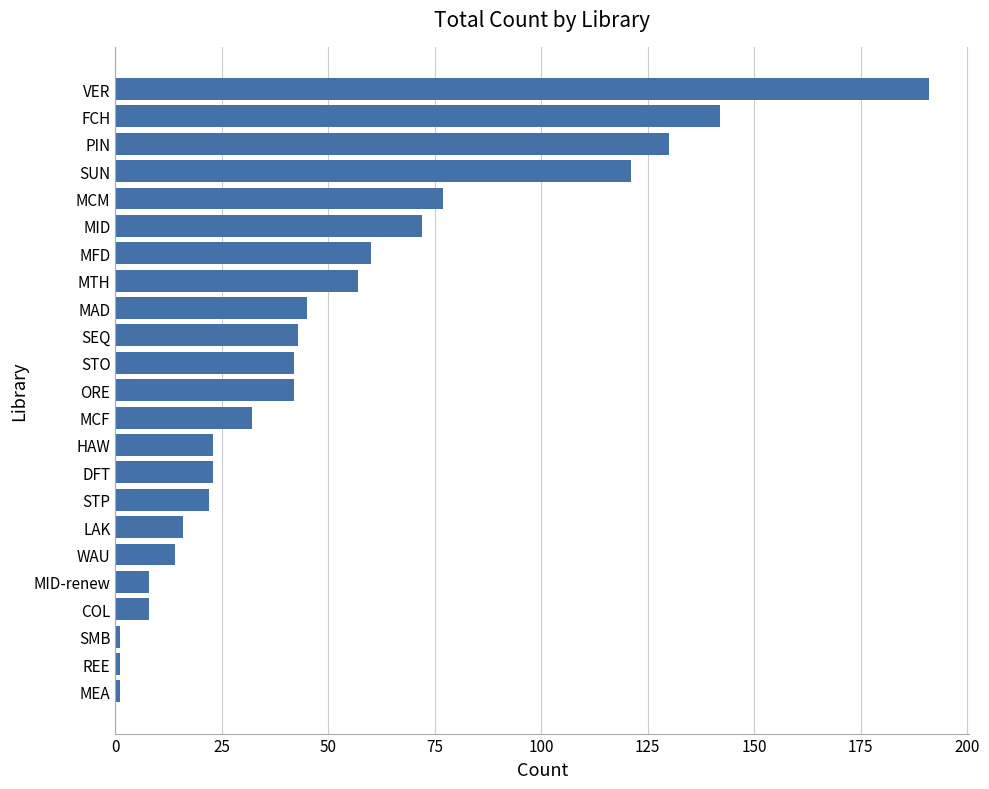

What is the sum of all values?

1171